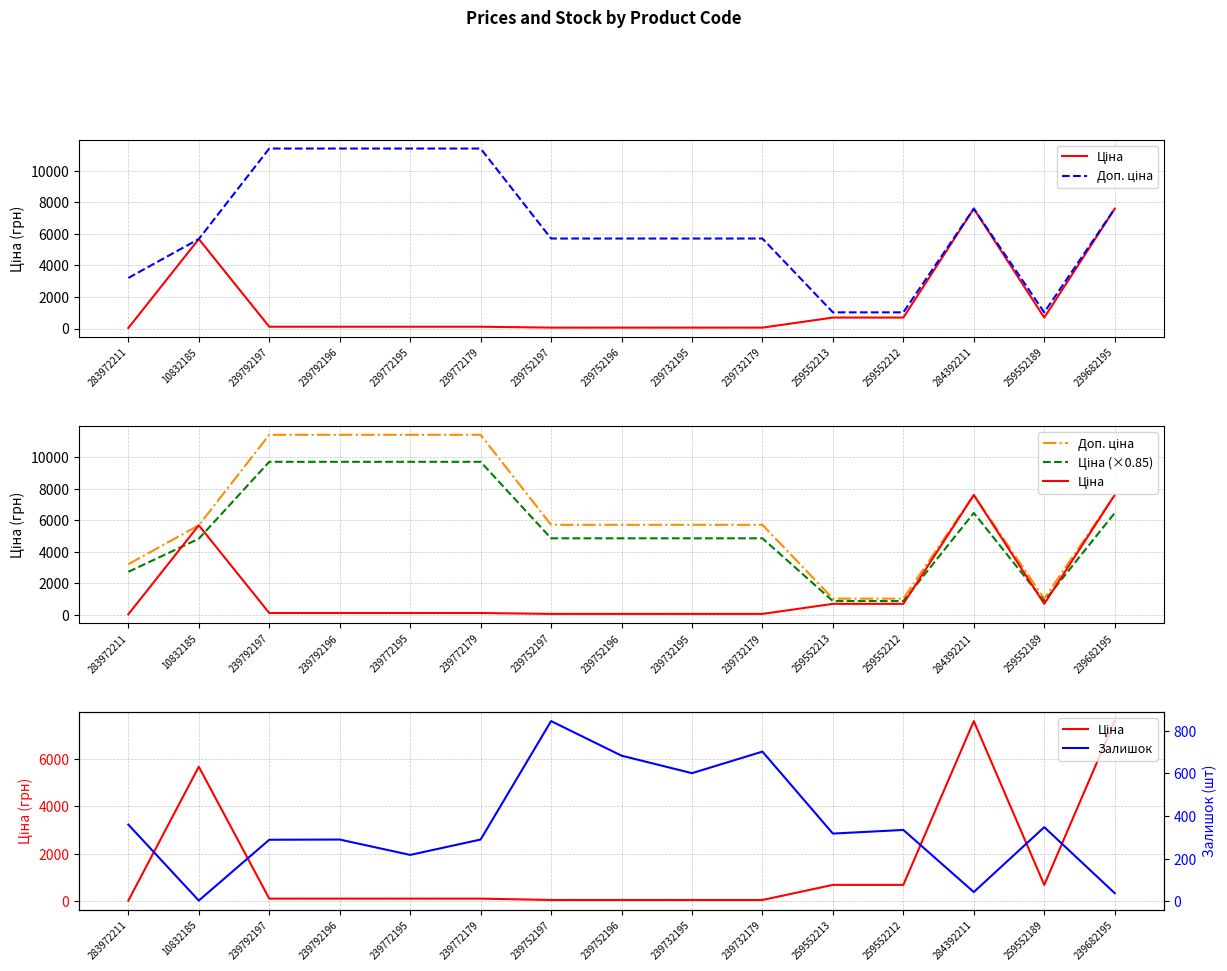

True or false: Доп. ціна and Ціна (×0.85) intersect in this chart.

False